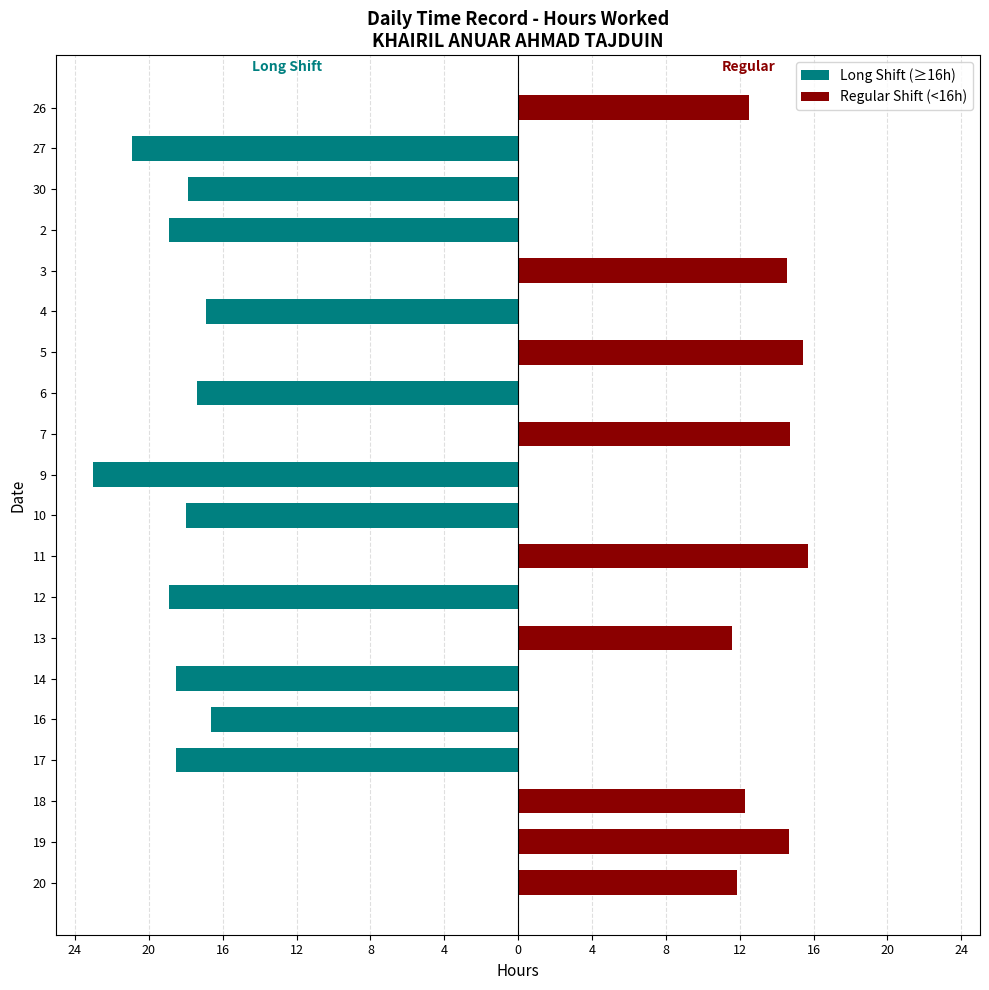

How many series are shown in this chart?

2